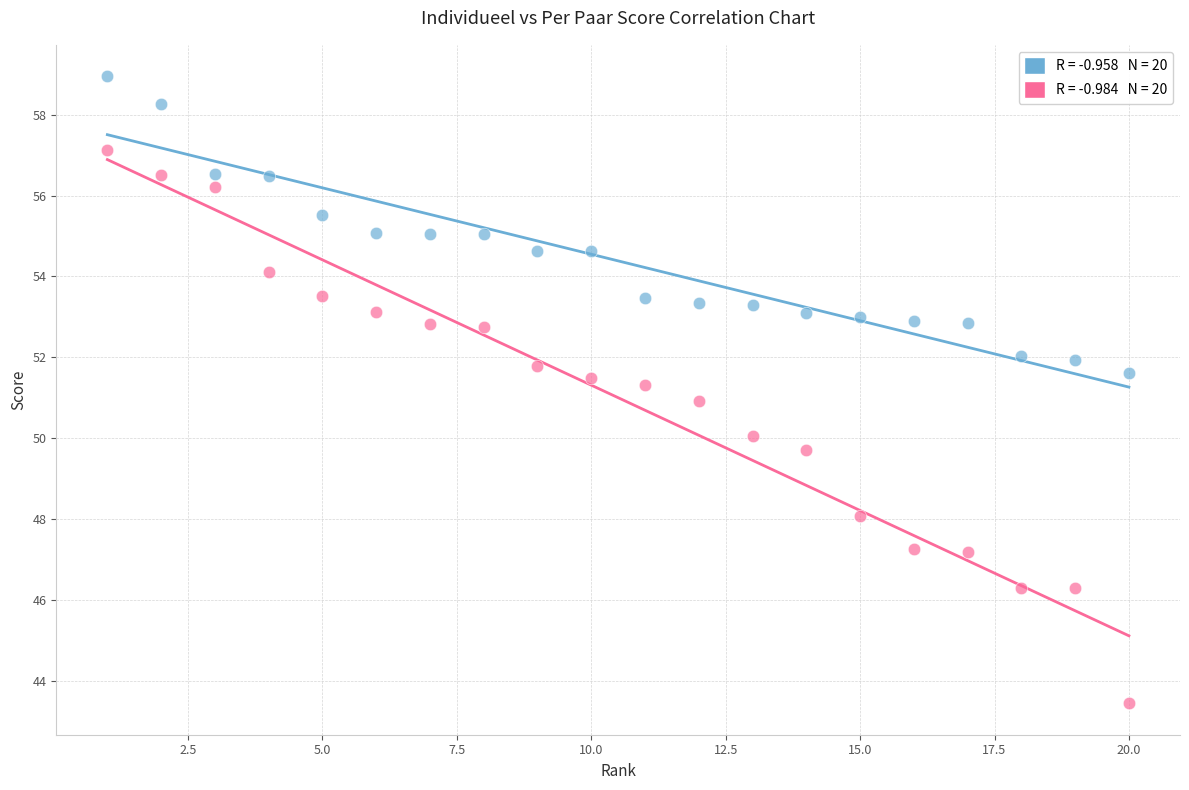

Across all data points, what is the range of X values (max minus min)?

19.0